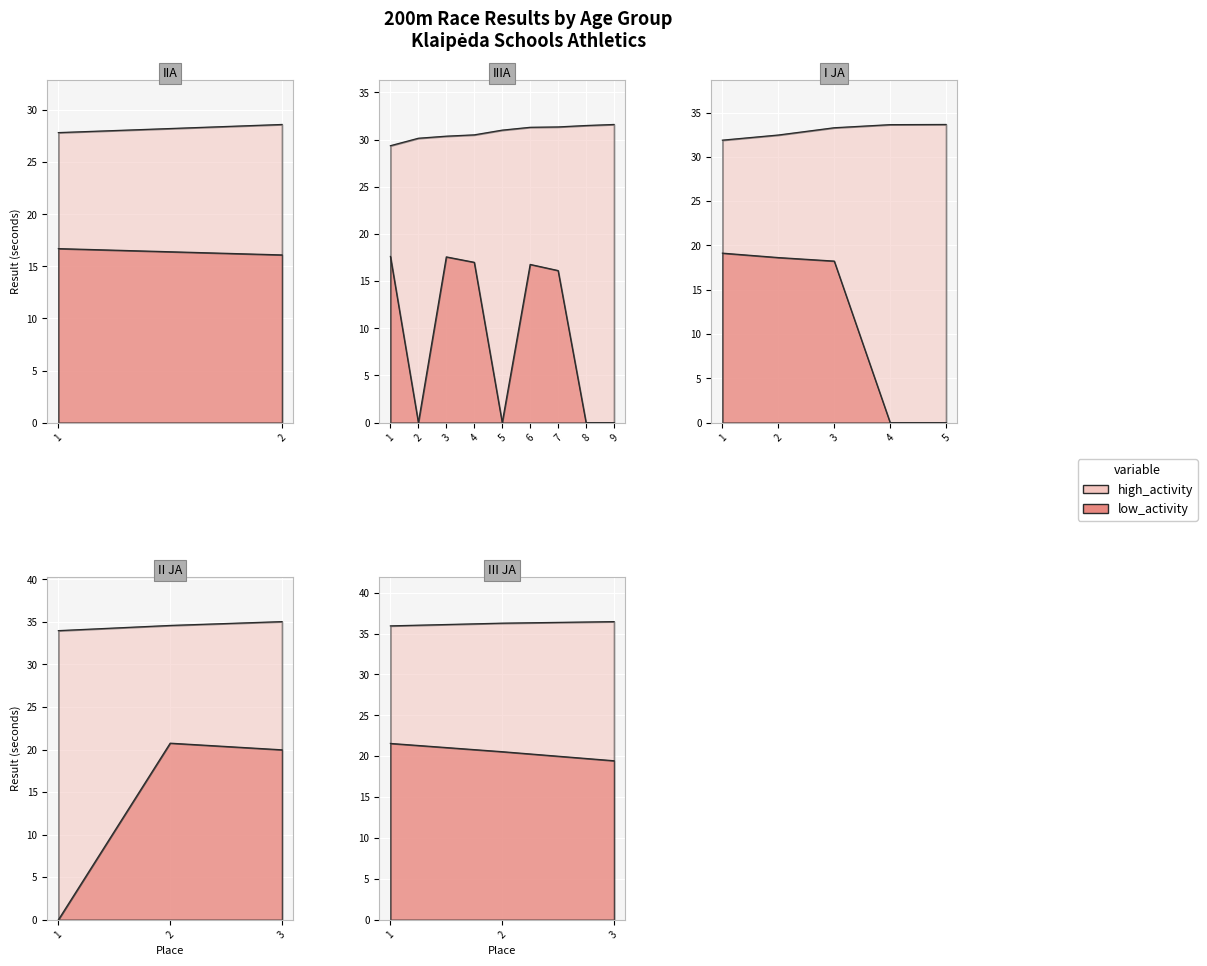

Between 2 and 21, which is larger?

21